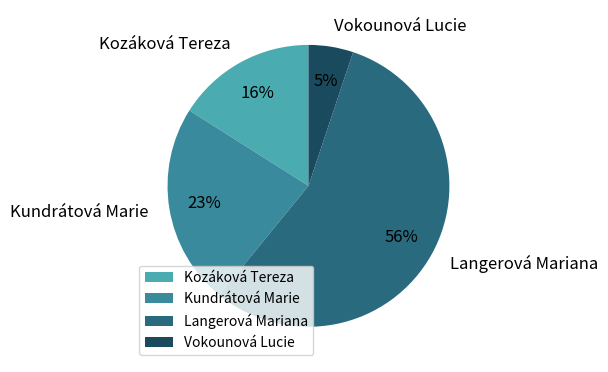

Is the sum of Vokounová Lucie and Kundrátová Marie greater than half?

No